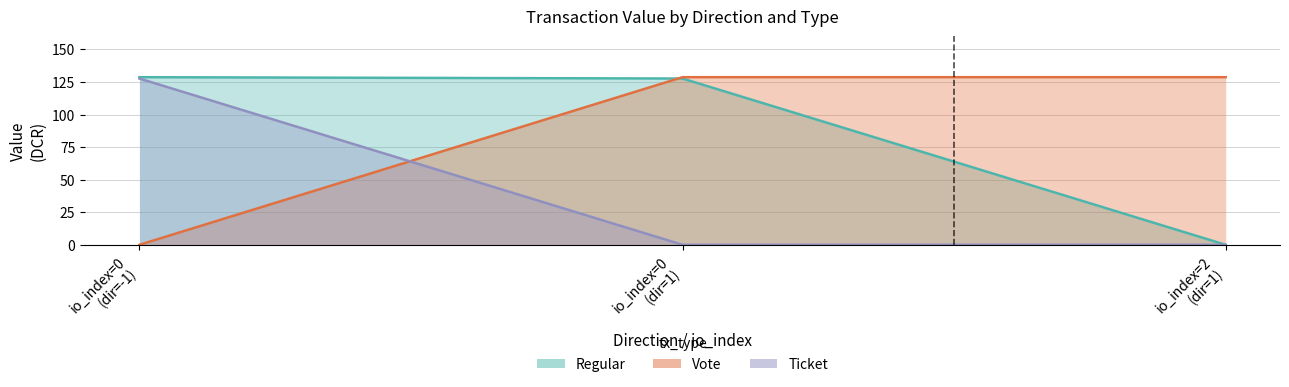

Between -1 and 1, which is larger?

-1